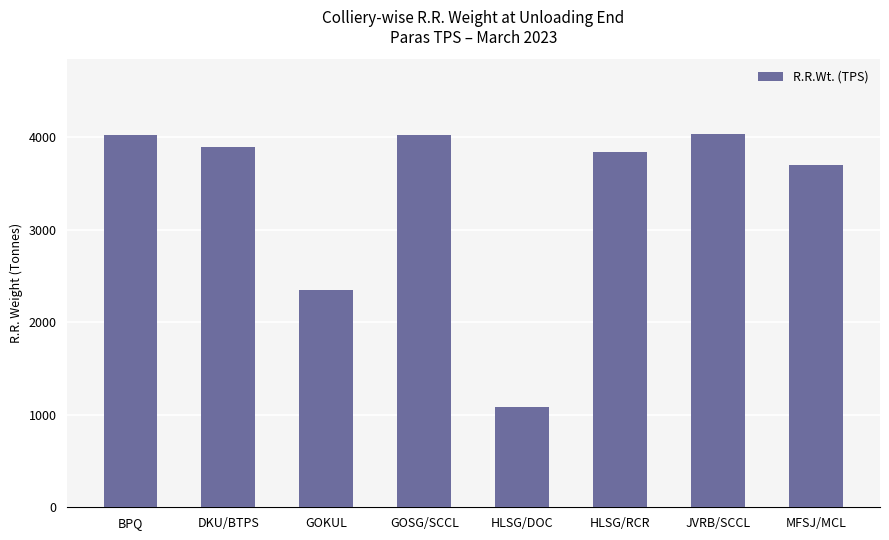

What is the change in value from BPQ to HLSG/DOC?

-2934.3